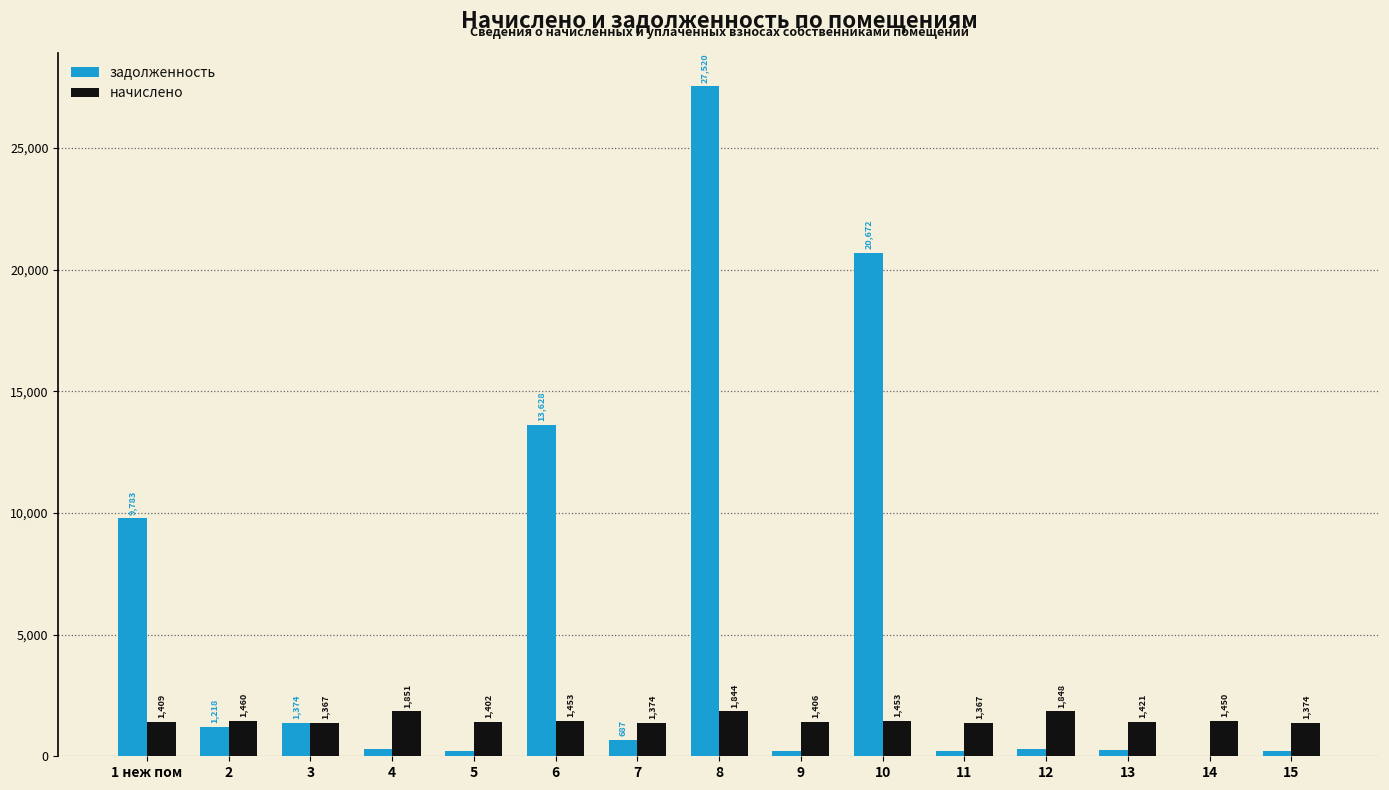

Is the value of начислено at 14 greater than the value of задолженность at 12?

Yes